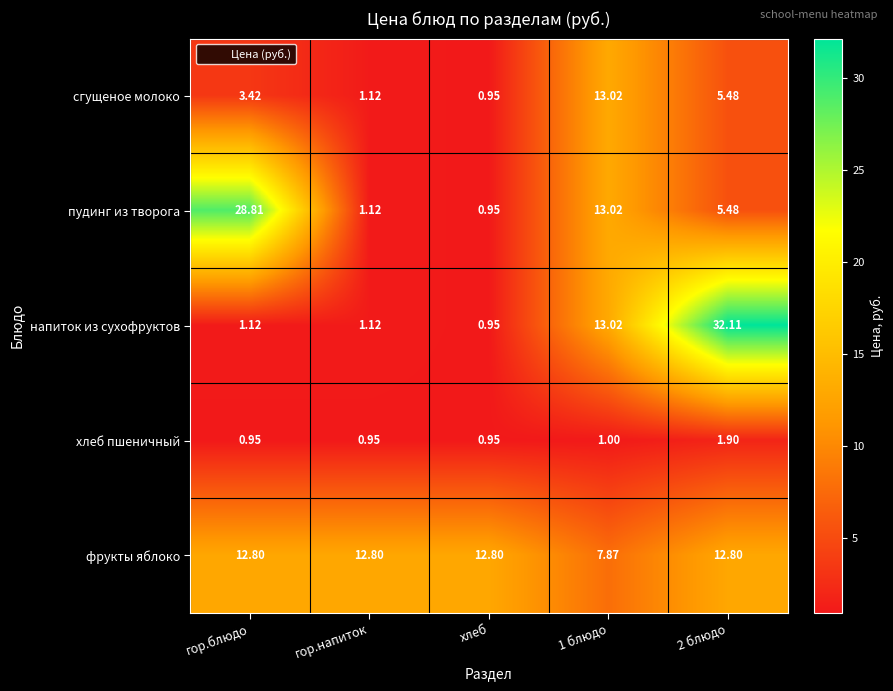

Which series changed the most between гор.блюдо and хлеб?

пудинг из творога